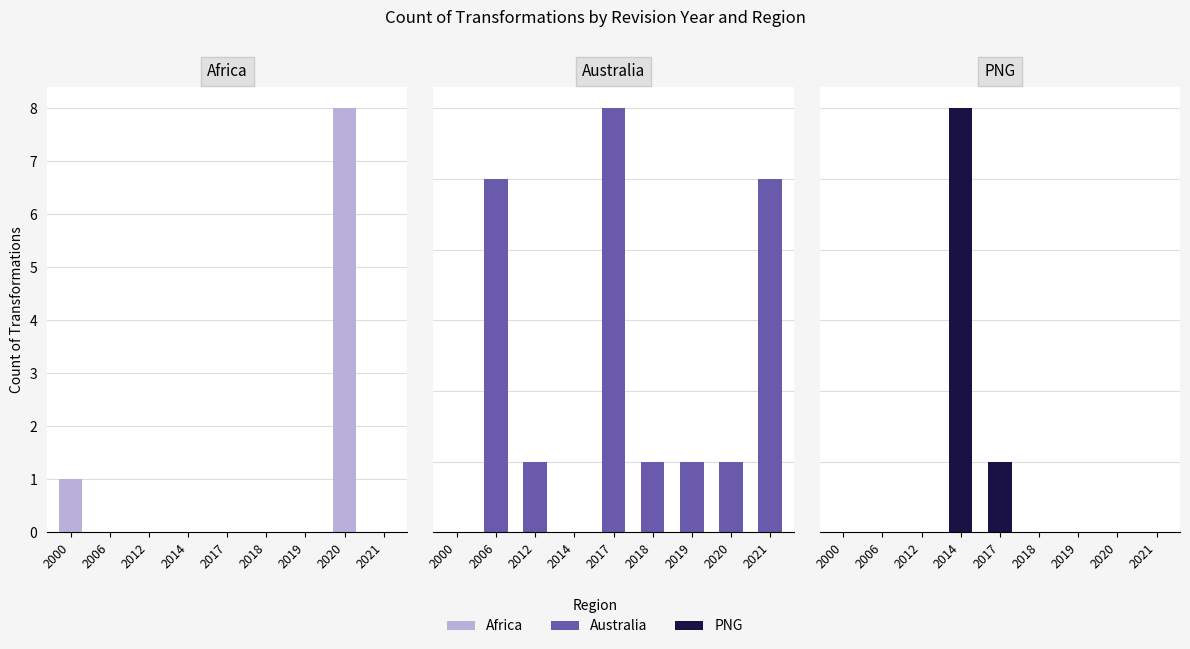

Which category has the lowest value in the Africa series?

2006